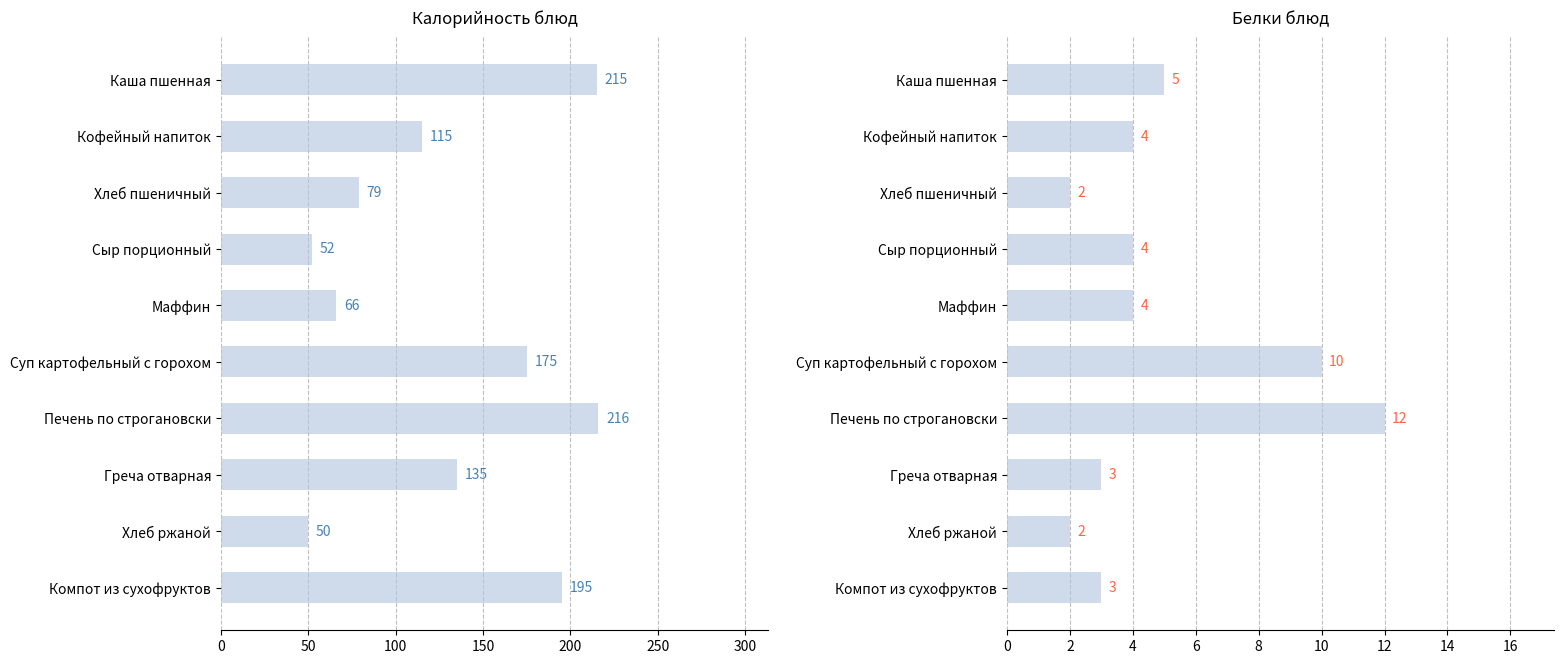

The value of Калорийность блюд at Компот из сухофруктов is 195. True or false?

True